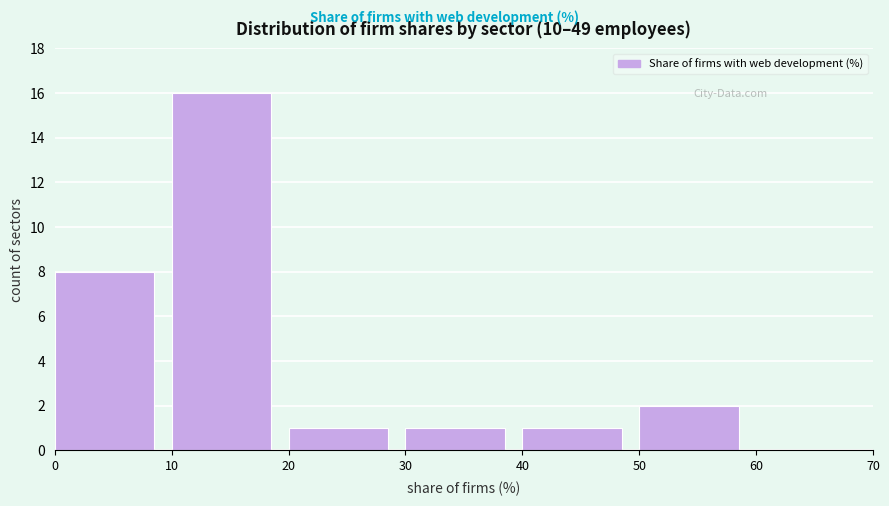

Reading left to right, list every bar in this chart as the range it spans on the x-axis followed by its height. The values are not printed on the chart, so give them approximately, as read against the axis.

0 to 10: 8
10 to 20: 16
20 to 30: 1
30 to 40: 1
40 to 50: 1
50 to 60: 2
60 to 70: 0